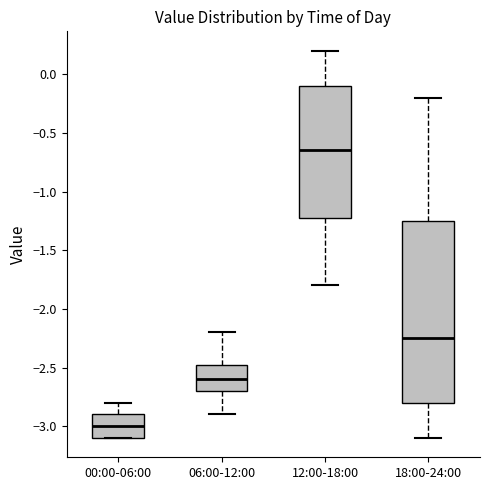

Reading left to right, transcribe this box plot: for each box, give where its median line is, the range the box spans, and where its two whiskers end, as read against the y-axis. The values are not printed on the chart, so give them approximately, as read against the axis.

00:00-06:00: median -3.00, box -3.10 to -2.90, whiskers -3.10 to -2.80
06:00-12:00: median -2.60, box -2.70 to -2.45, whiskers -2.90 to -2.20
12:00-18:00: median -0.65, box -1.20 to -0.10, whiskers -1.80 to 0.20
18:00-24:00: median -2.25, box -2.80 to -1.25, whiskers -3.10 to -0.20